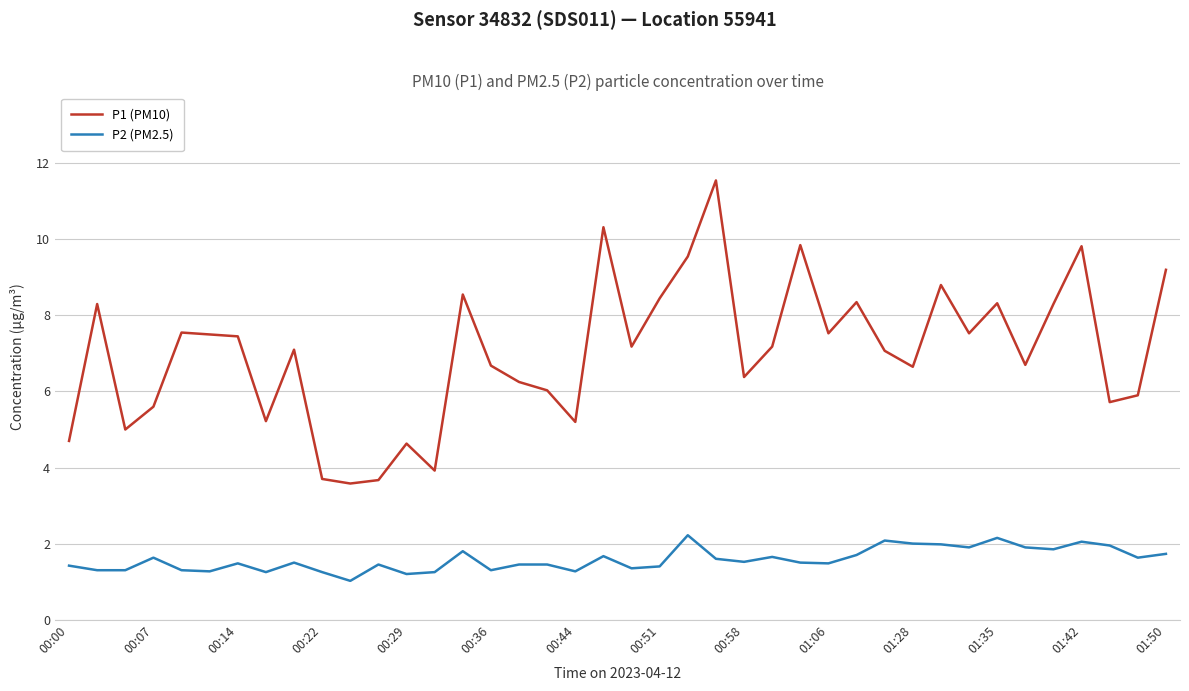

In P1 (PM10), how many points are higher than both neighbors (excluding endpoints)?

12